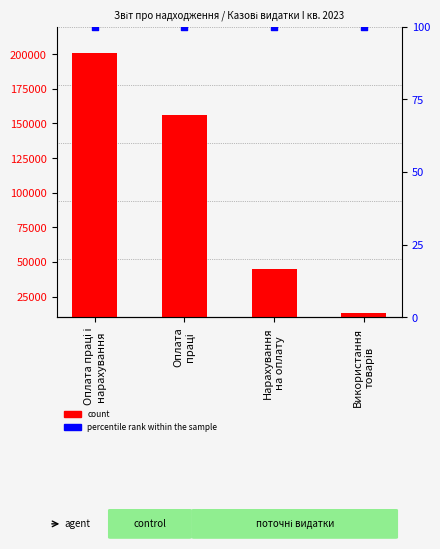

Which series has the widest spread of Y values?

count